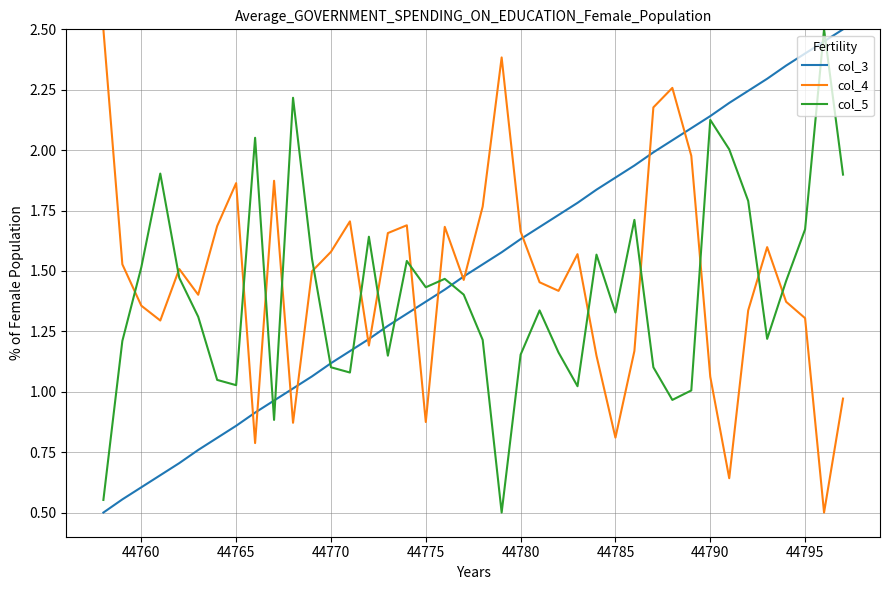

At how many categories does at least one series exceed 1?

40